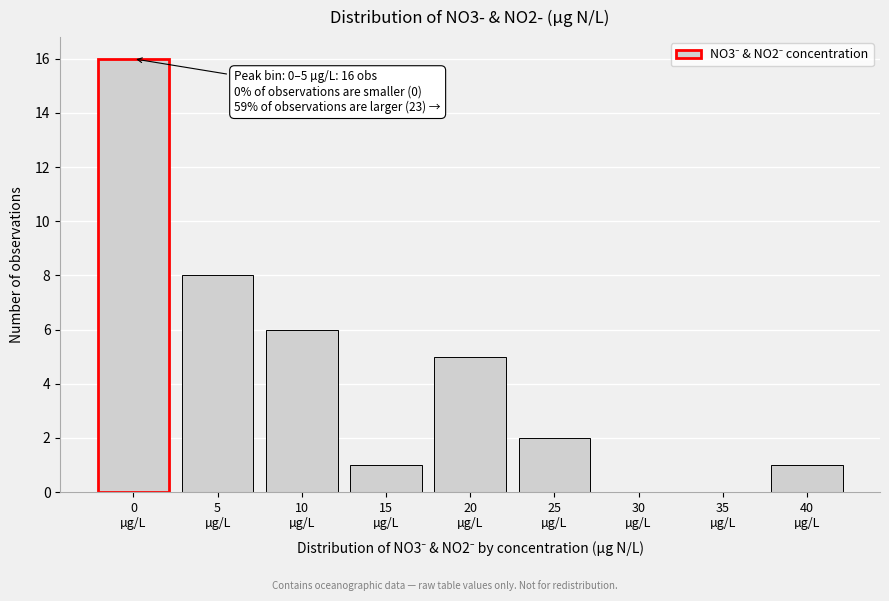

What is the maximum value shown in the chart?

16